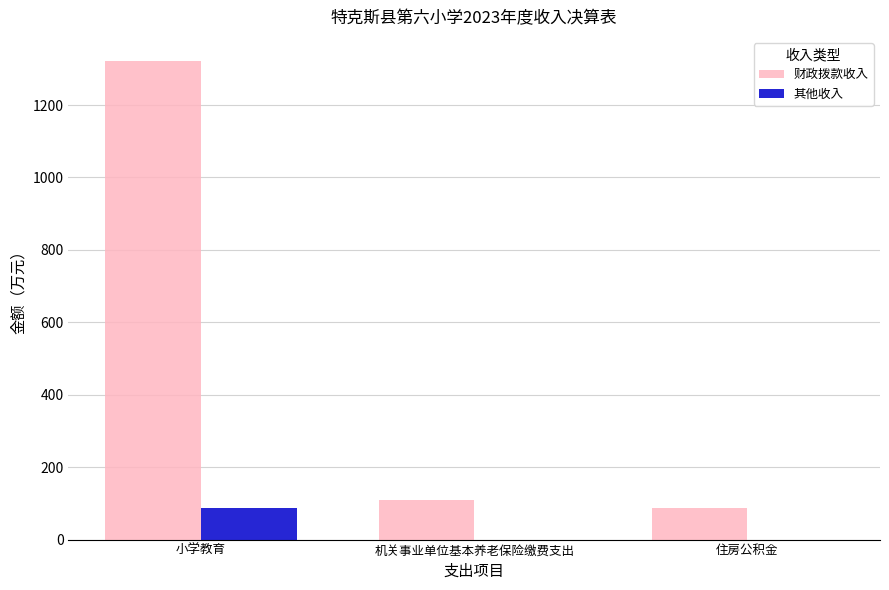

Which series changed the most between 小学教育 and 机关事业单位基本养老保险缴费支出?

财政拨款收入